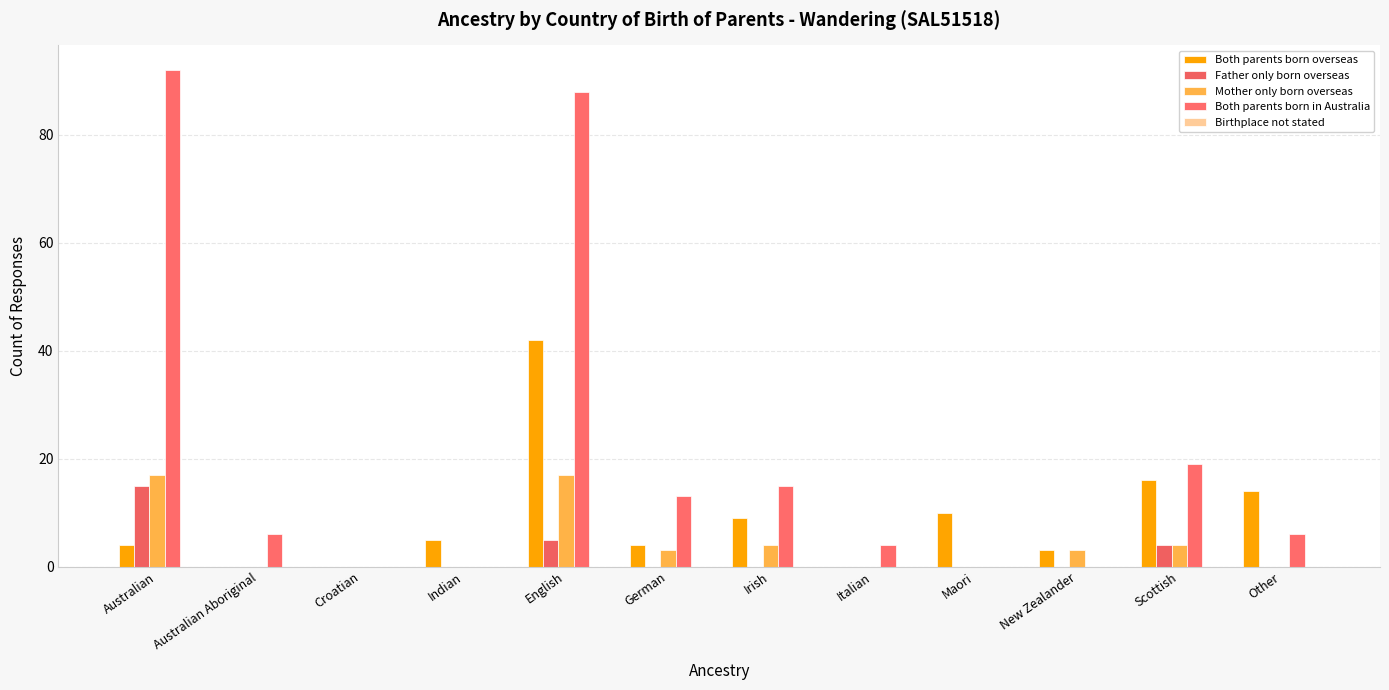

Which series changed the most between English and New Zealander?

Both parents born in Australia